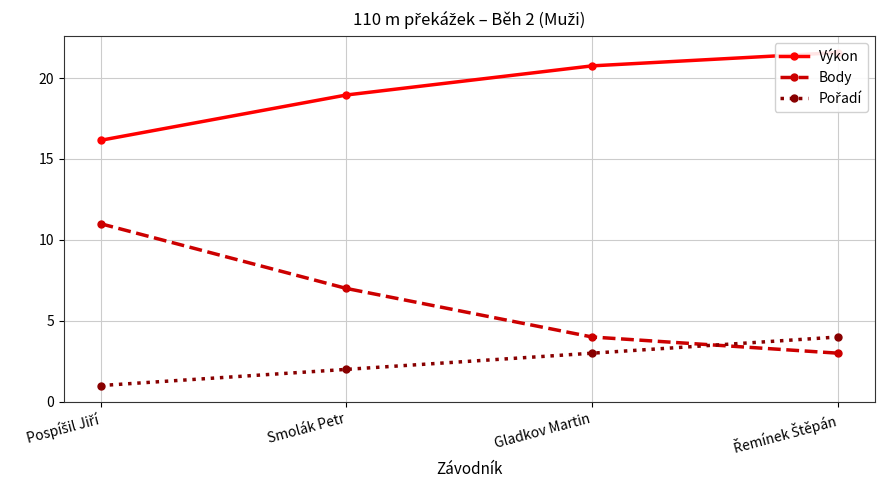

Is the value of Výkon at Smolák Petr greater than the value of Body at Gladkov Martin?

Yes